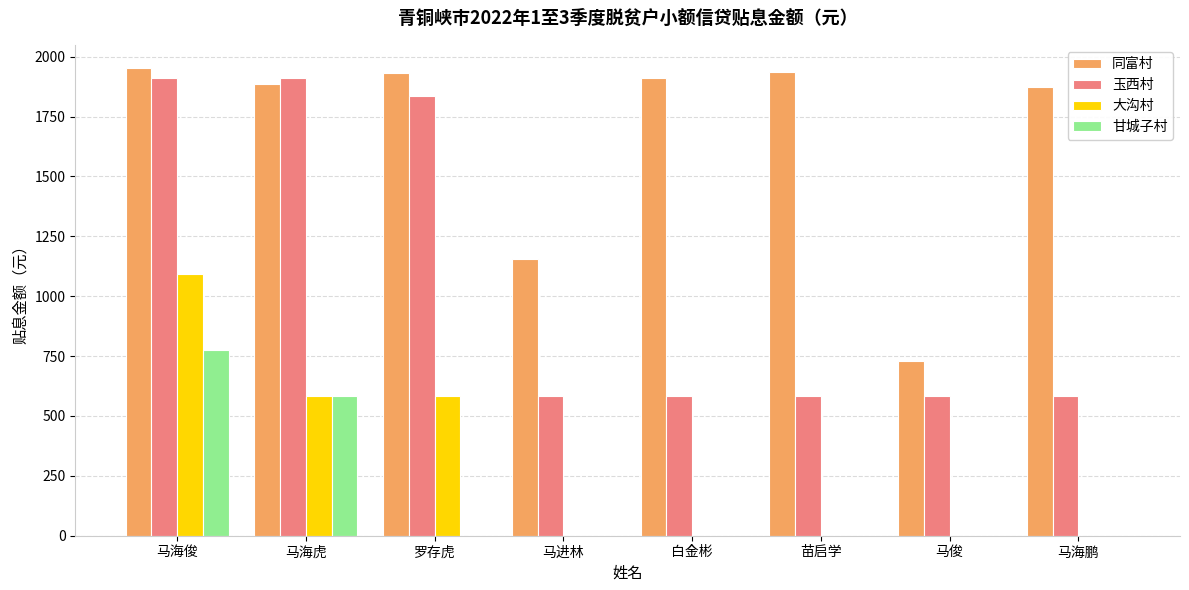

What is the maximum value shown in the chart?

1951.7